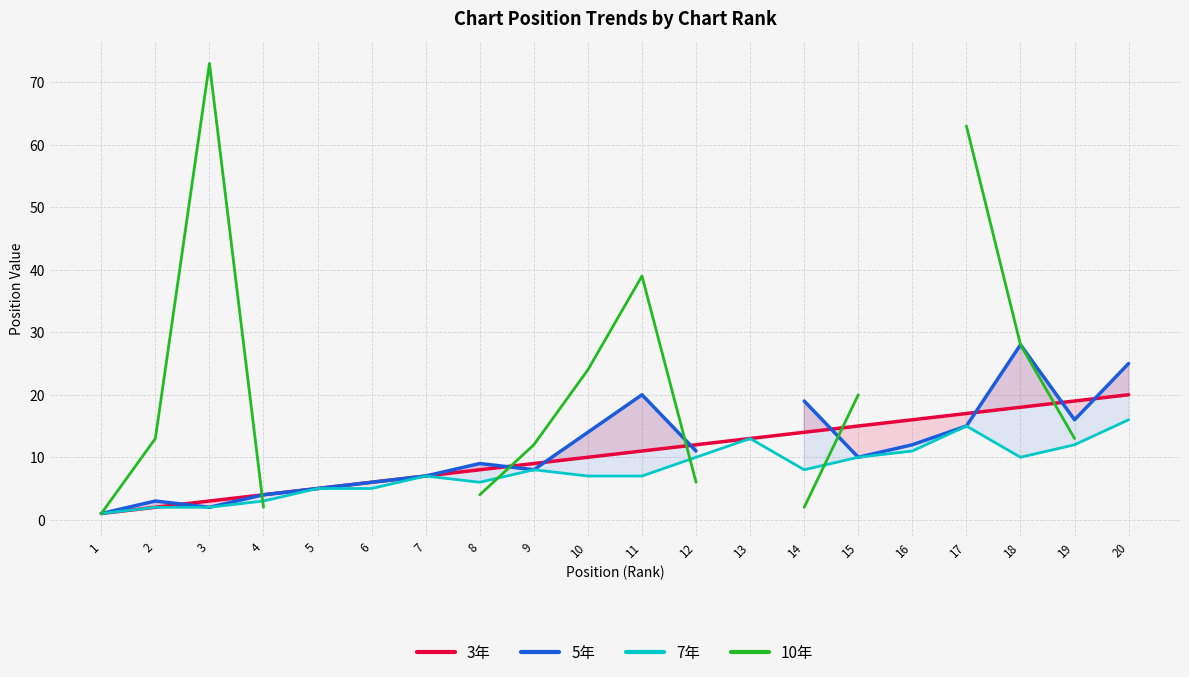

The 7年 series shows 4 at 11. True or false?

False